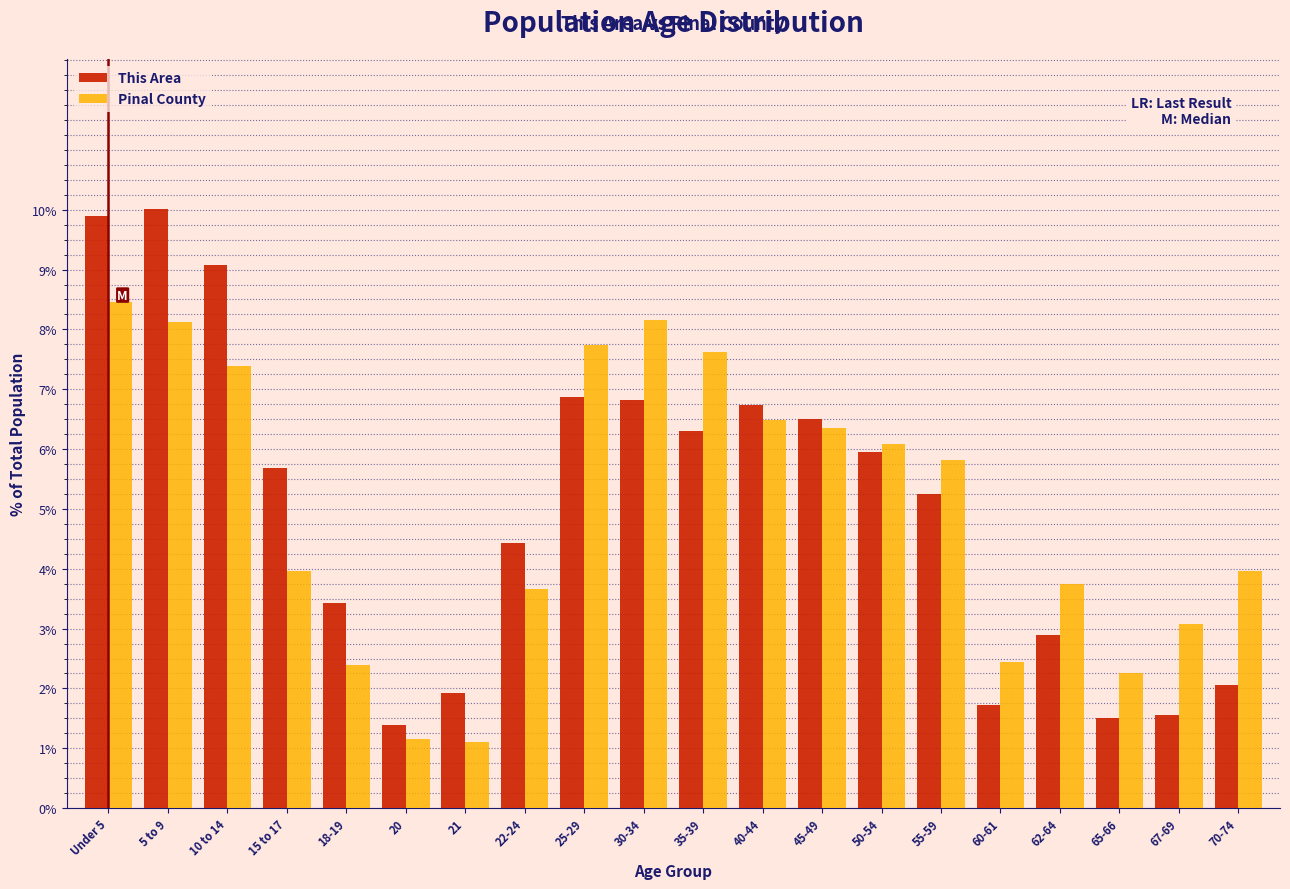

True or false: Pinal County has a value of 1.6 at 70-74.

False